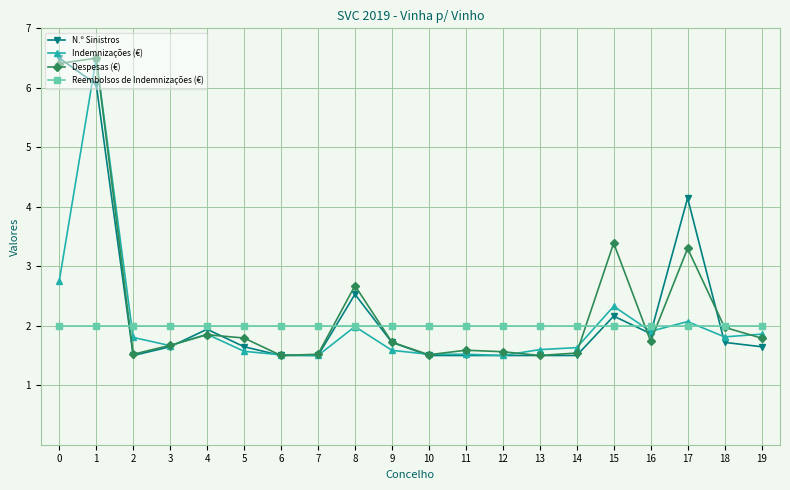

What is the difference between the maximum and minimum values in the Indemnizações (€) series?

5.0